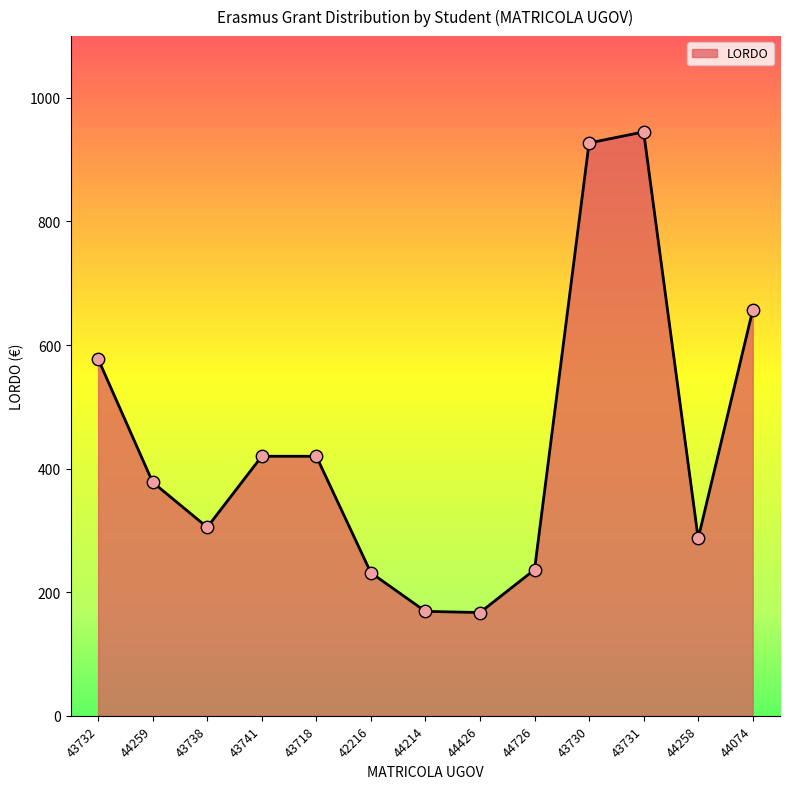

What is the change in value from 43718 to 44726?

-183.6